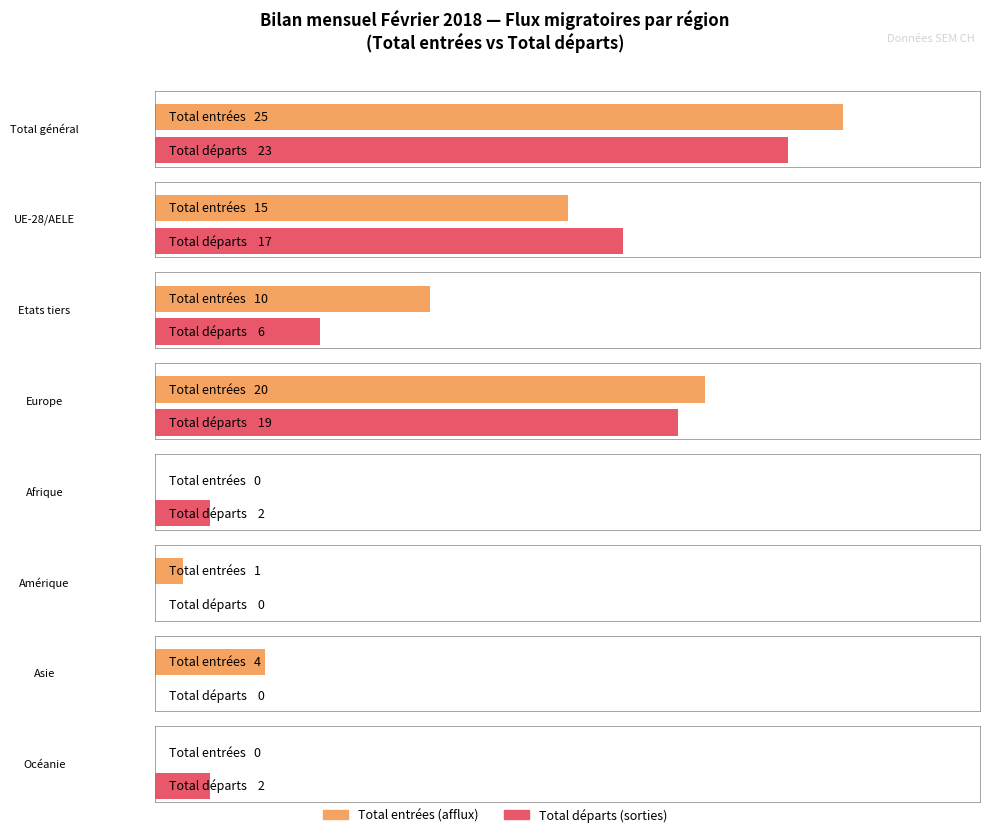

What is the label of the 6th bar from the left?

Amérique